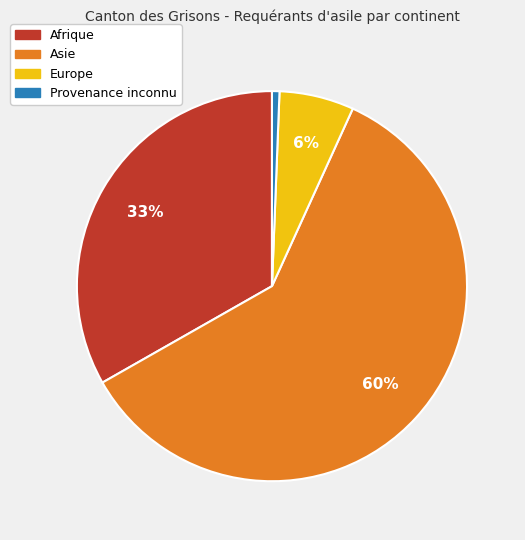

Between Provenance inconnu and Asie, which is larger?

Asie